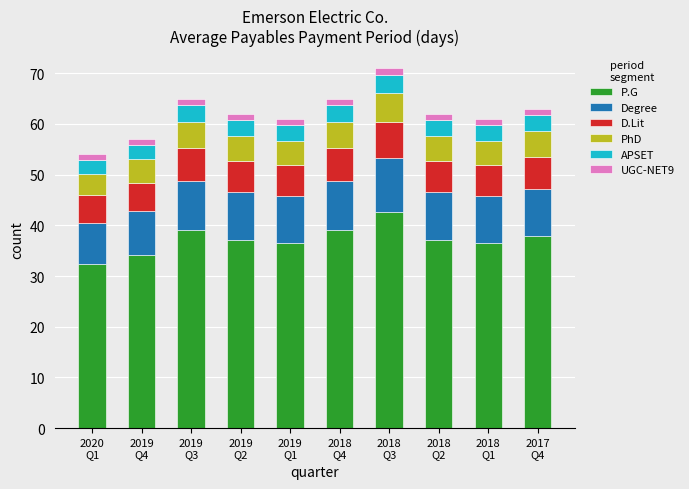

How many bars are there in total?

10